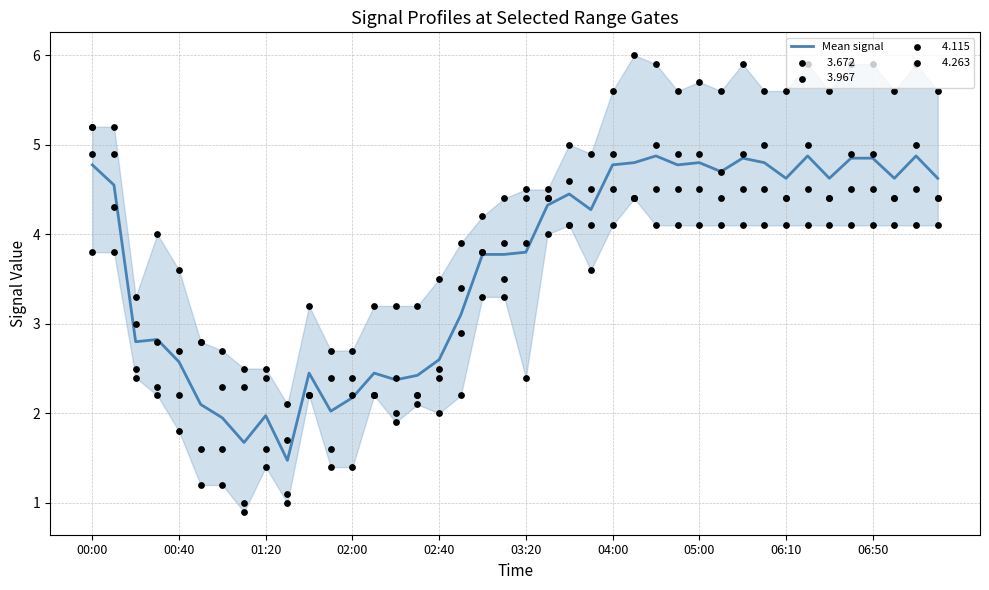

The Mean signal series shows 3.2 at 01:20. True or false?

False